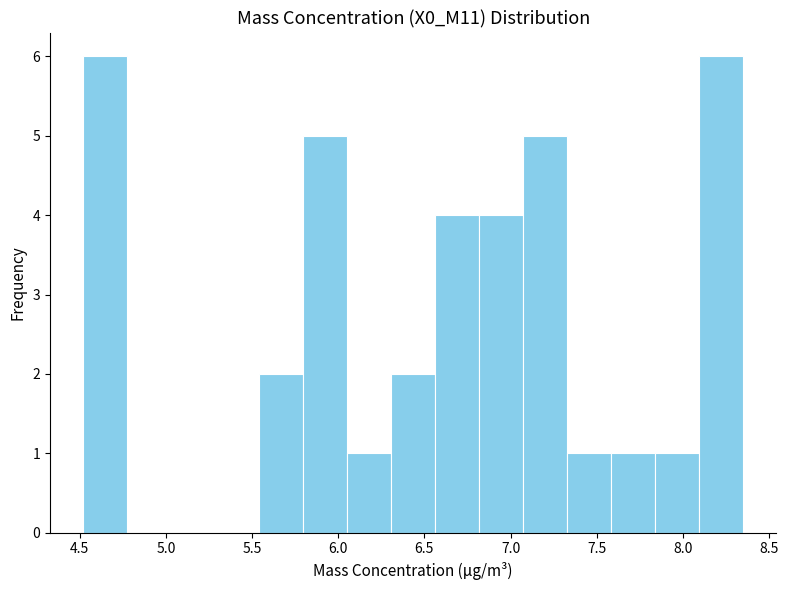

What is the height of the bar covering 6.05 to 6.30 on the x-axis? Neither the bar edges nor the heights are printed on the chart, so give them approximately, as read against the axes.

1